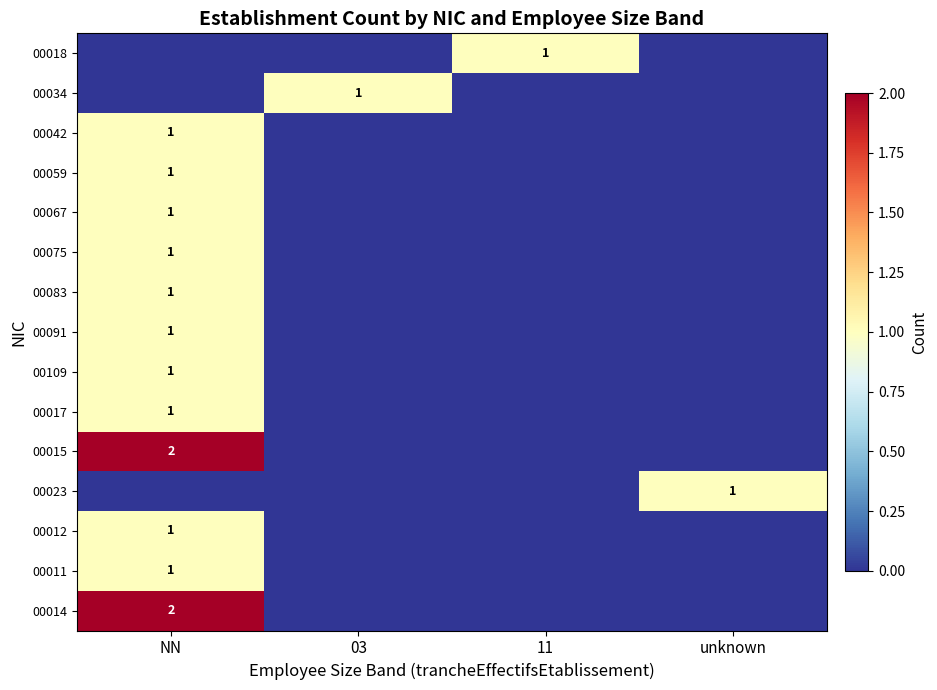

The 00015 series shows 3 at NN. True or false?

False